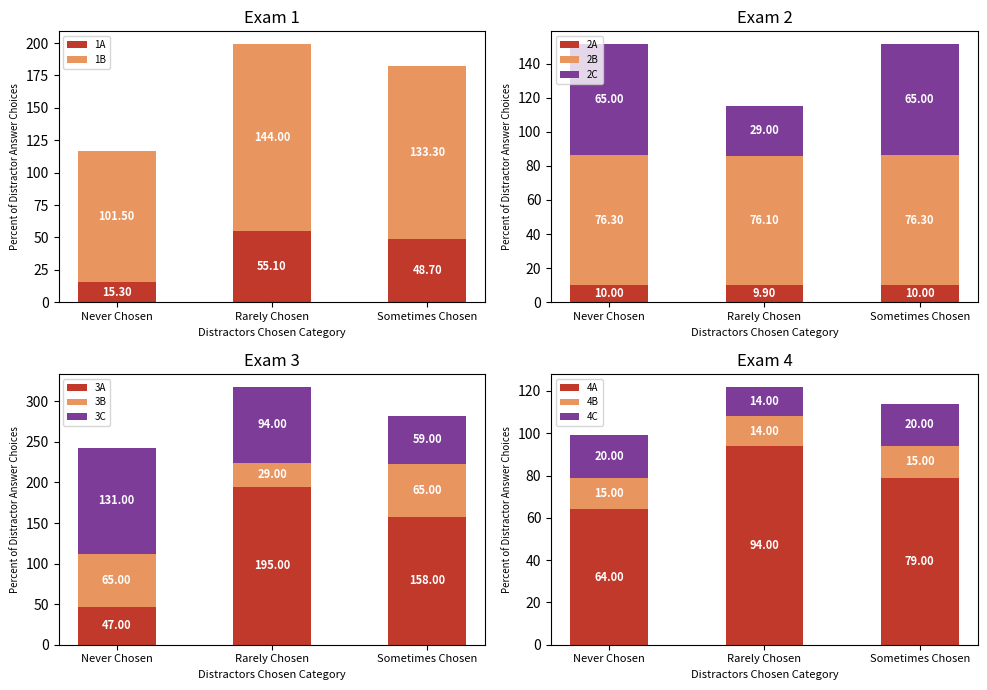

How many data points in 1A are above 48?

2